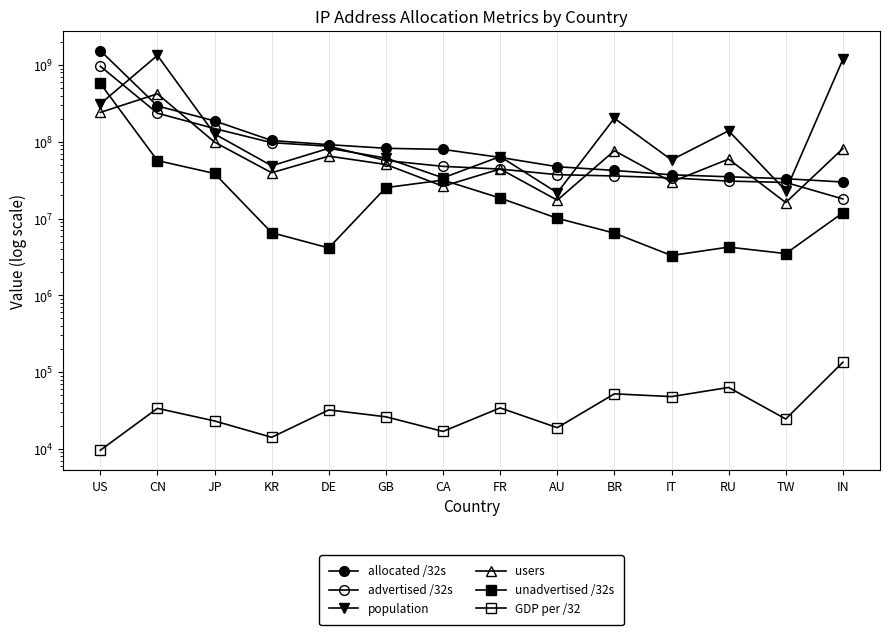

How many data points in allocated /32s are above 79562496?

6